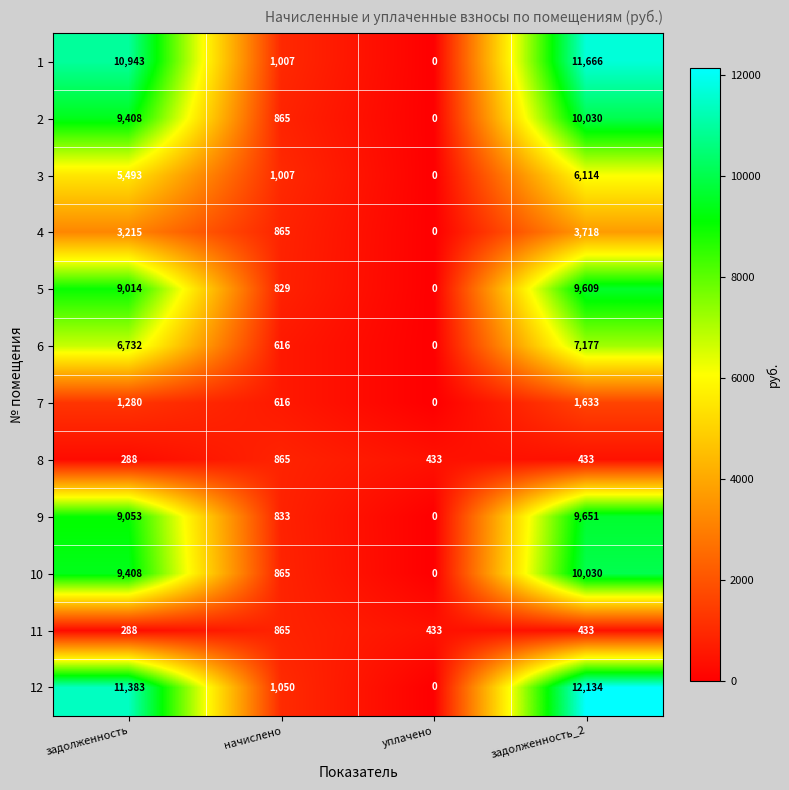

What is the sum of the 4 values at задолженность and уплачено?

3215